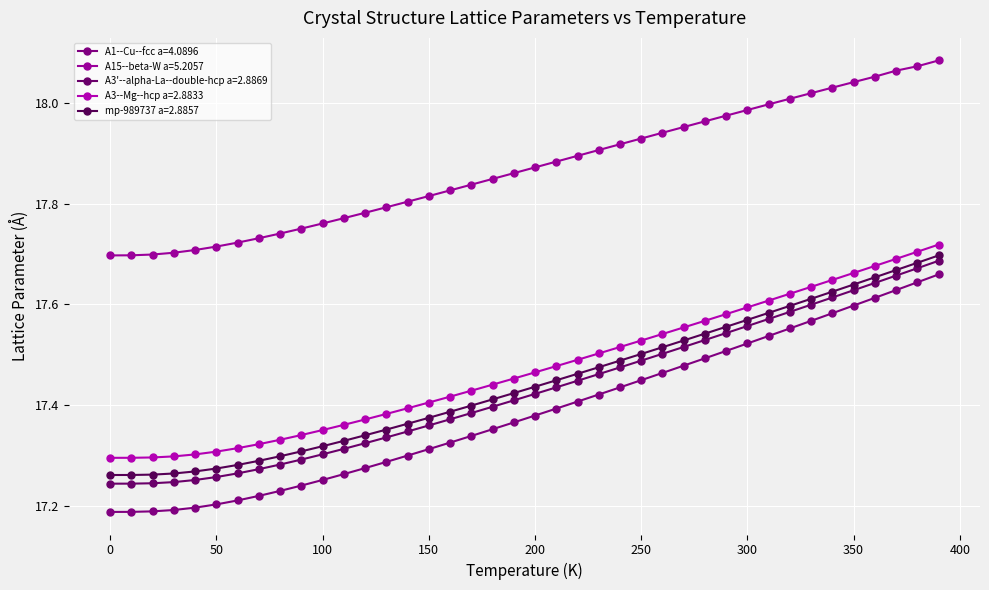

What is the greatest value displayed?

18.1